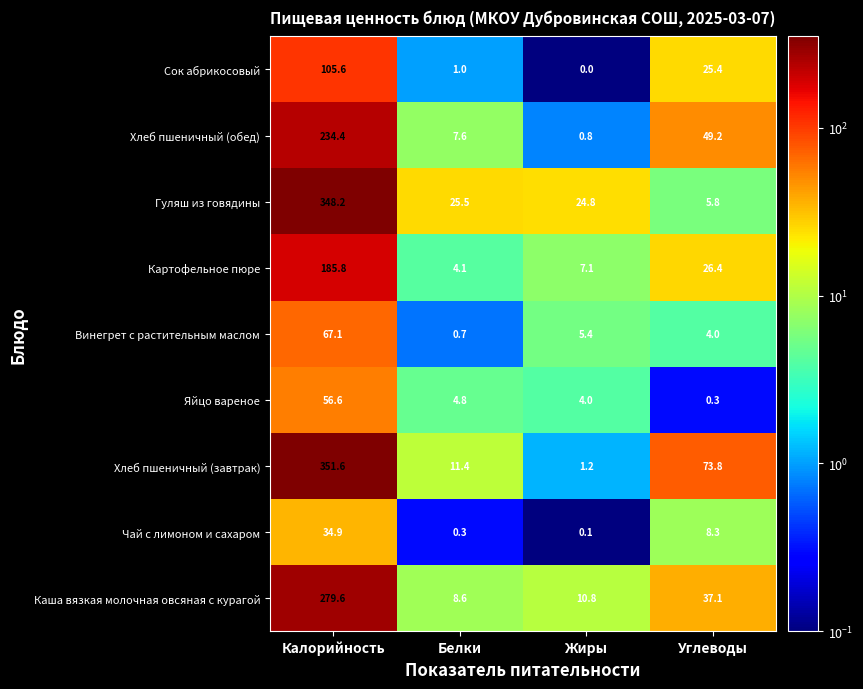

At which label does Хлеб пшеничный (завтрак) first exceed 73?

Калорийность